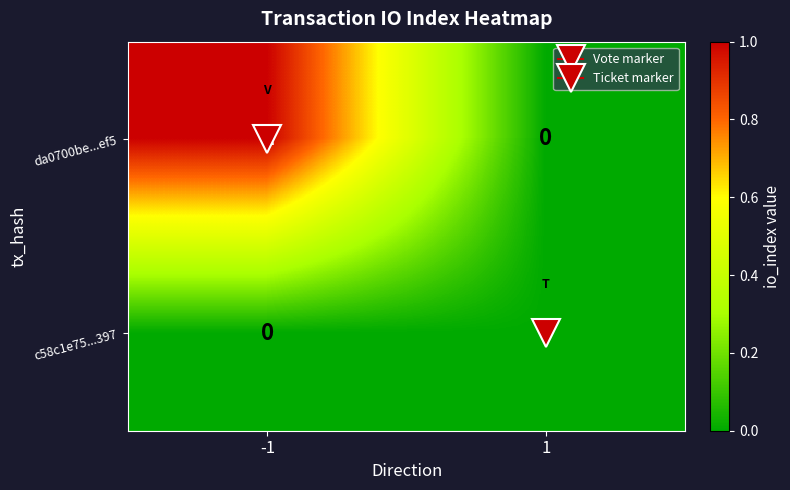

The value of c58c1e75...397 at 1 is 0. True or false?

True